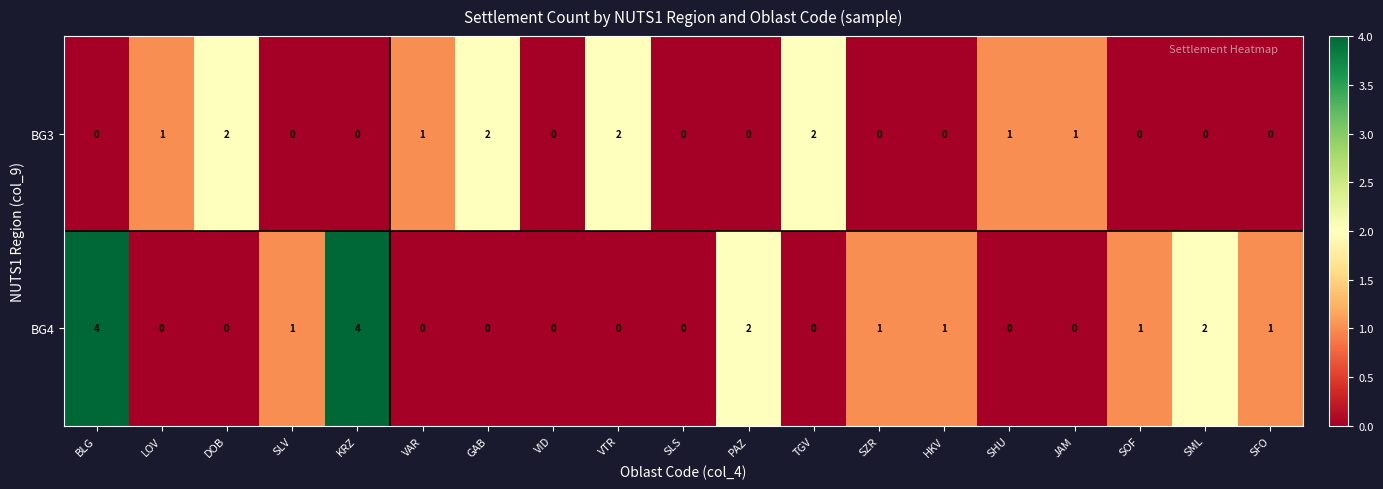

What is the sum of all BG3 values?

12